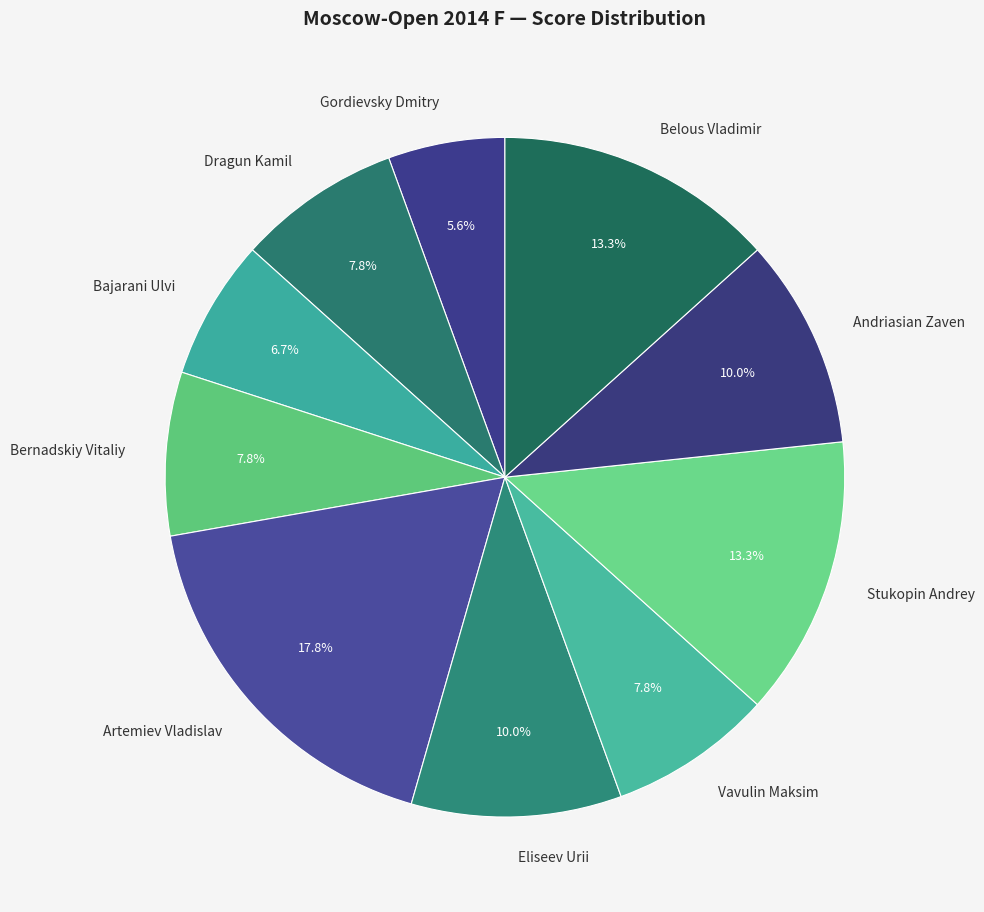

Is it true that Bernadskiy Vitaliy is 22% of the pie?

False